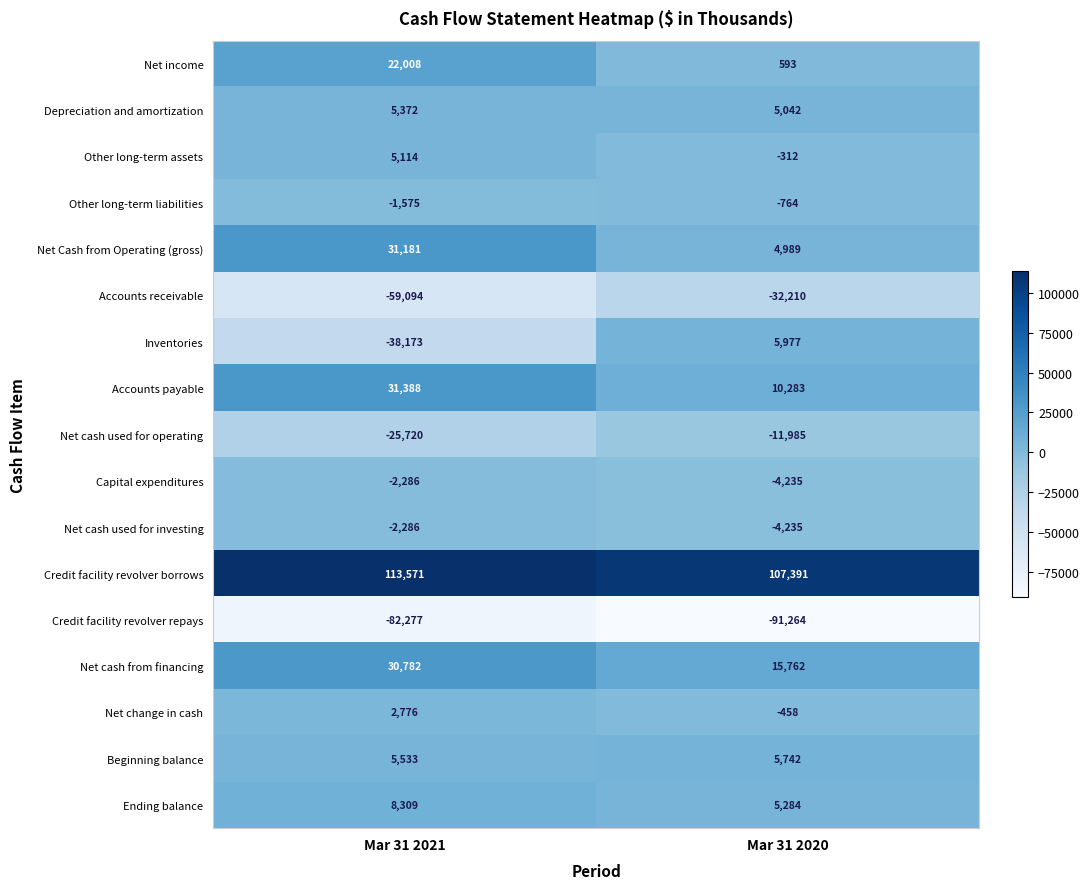

Which series has the largest total across all categories?

Credit facility revolver borrows